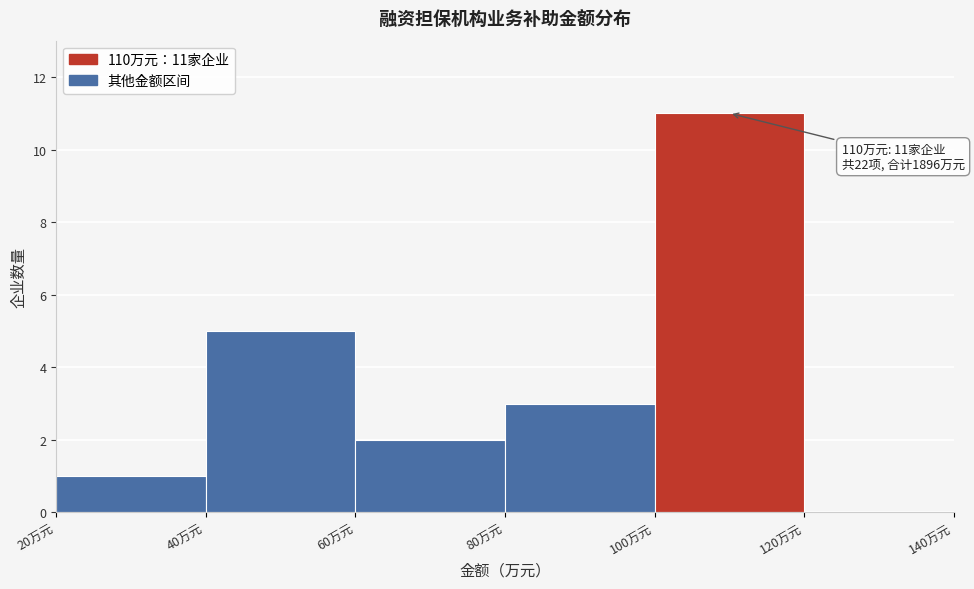

Which range on the x-axis has the tallest bar?

100 to 120